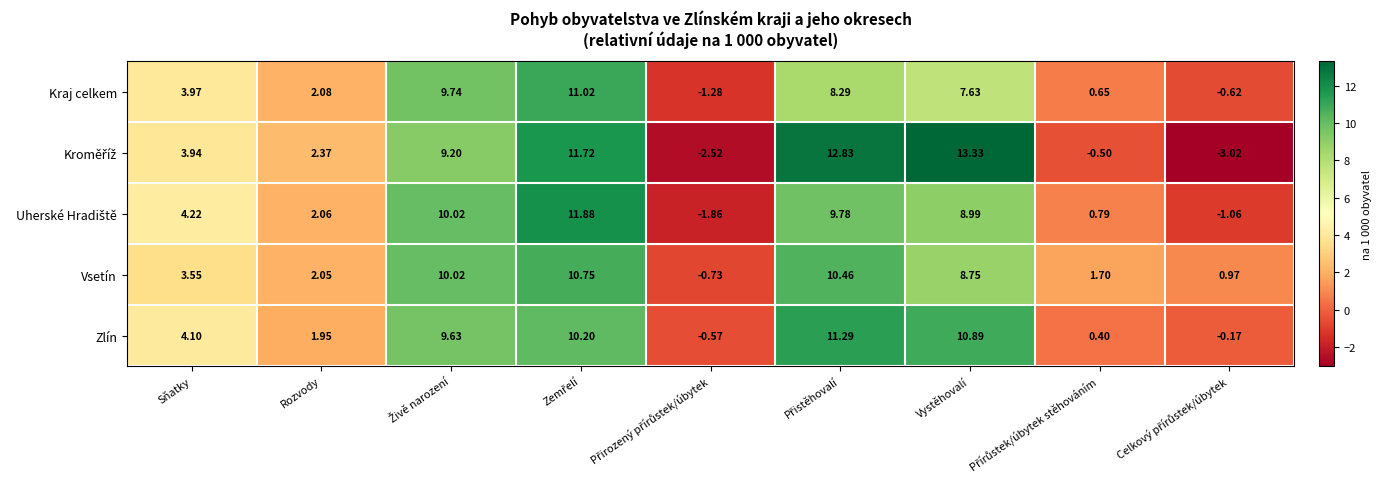

Where does the Vsetín series first go above 3?

Sňatky